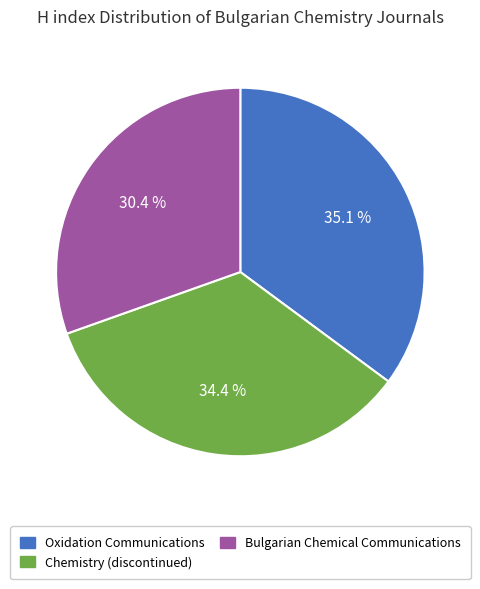

Count the number of slices in the pie.

3